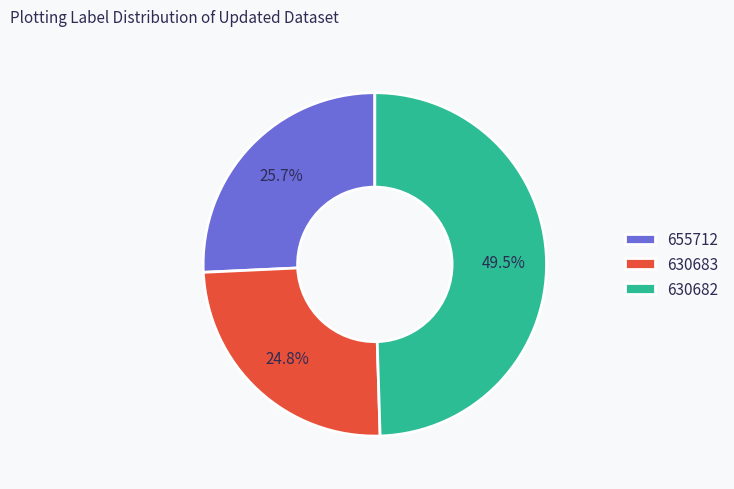

Does any single category account for the majority?

No